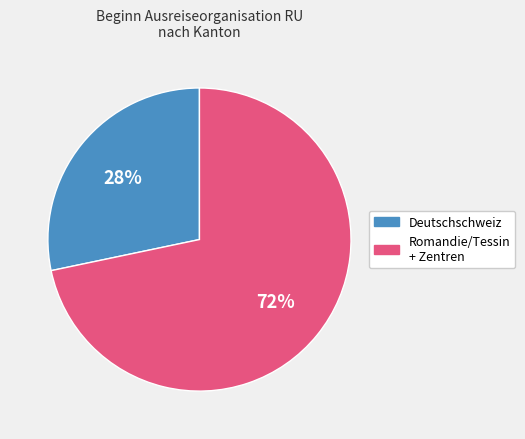

Rank the categories by value from lowest to highest.

Deutschschweiz, Romandie/Tessin + Zentren